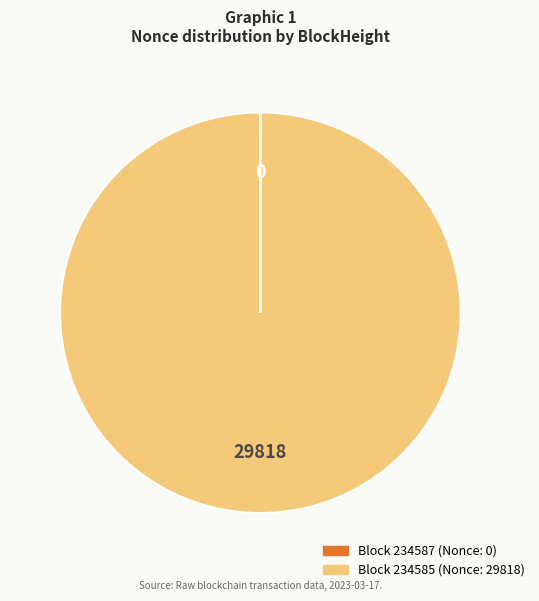

Is there any slice that represents more than half of the pie?

Yes